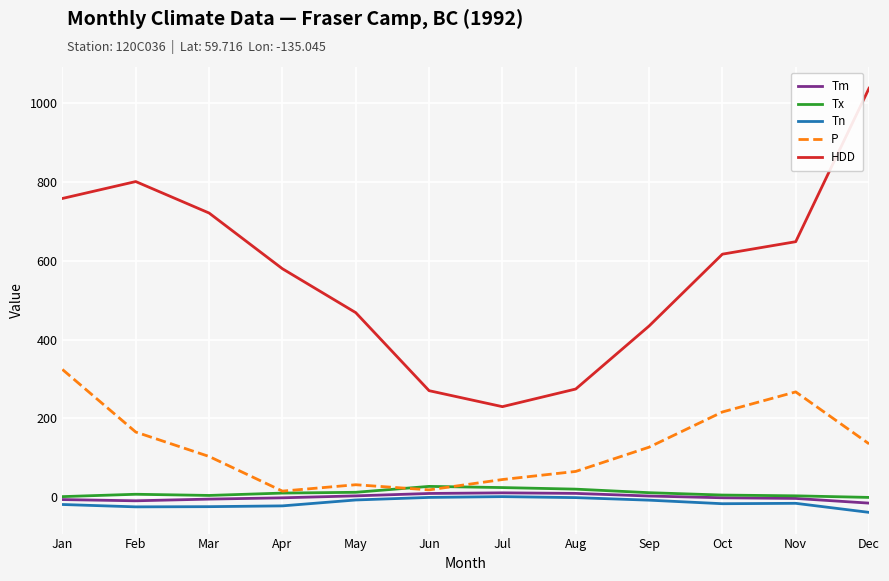

How many values in the HDD series exceed 616?

6